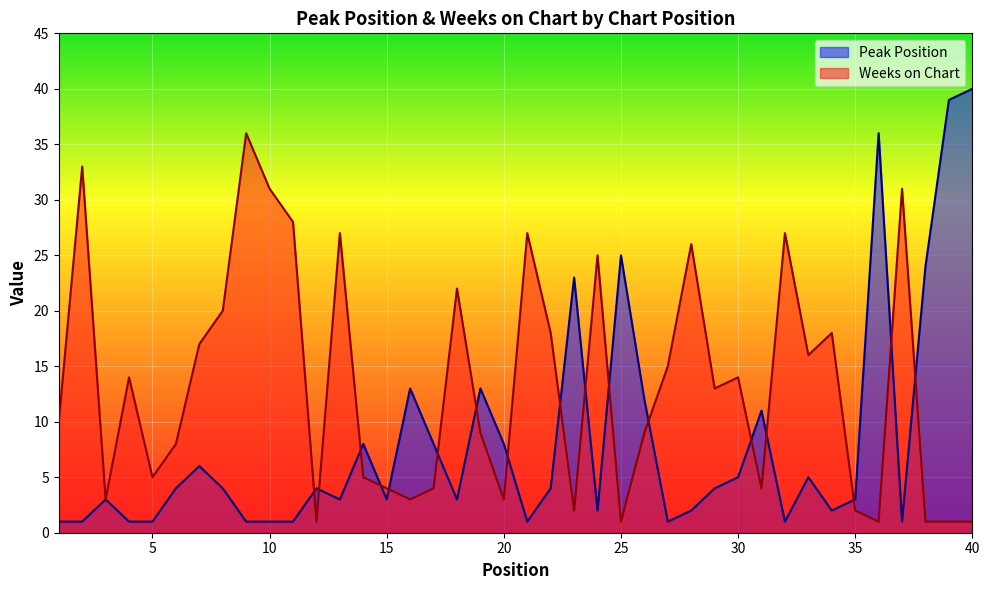

Which series ends up on top after the final intersection of Weeks on Chart and Peak Position?

Peak Position